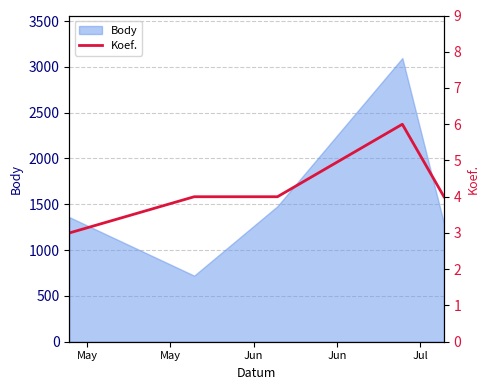

How many lines are shown in the chart?

1